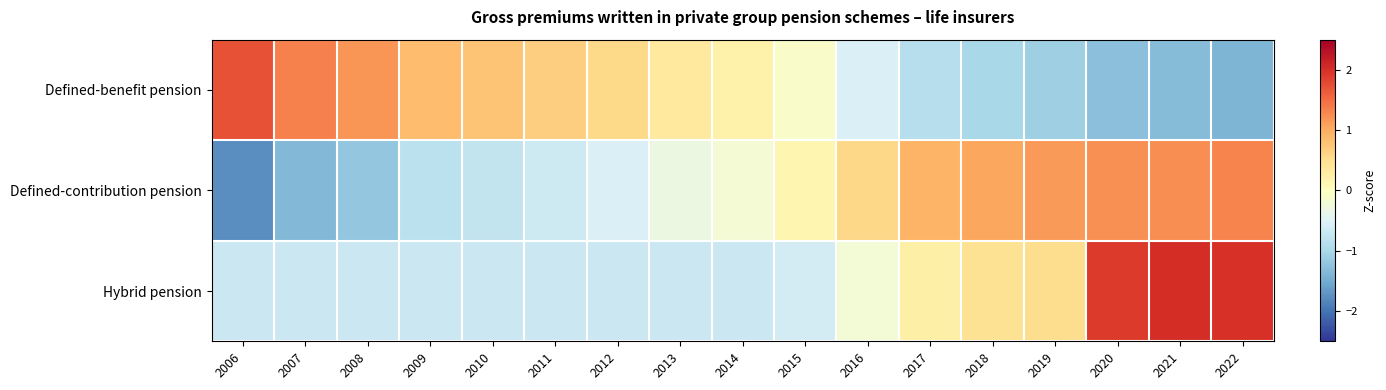

Which has a higher value, 2017 or 2021?

2017